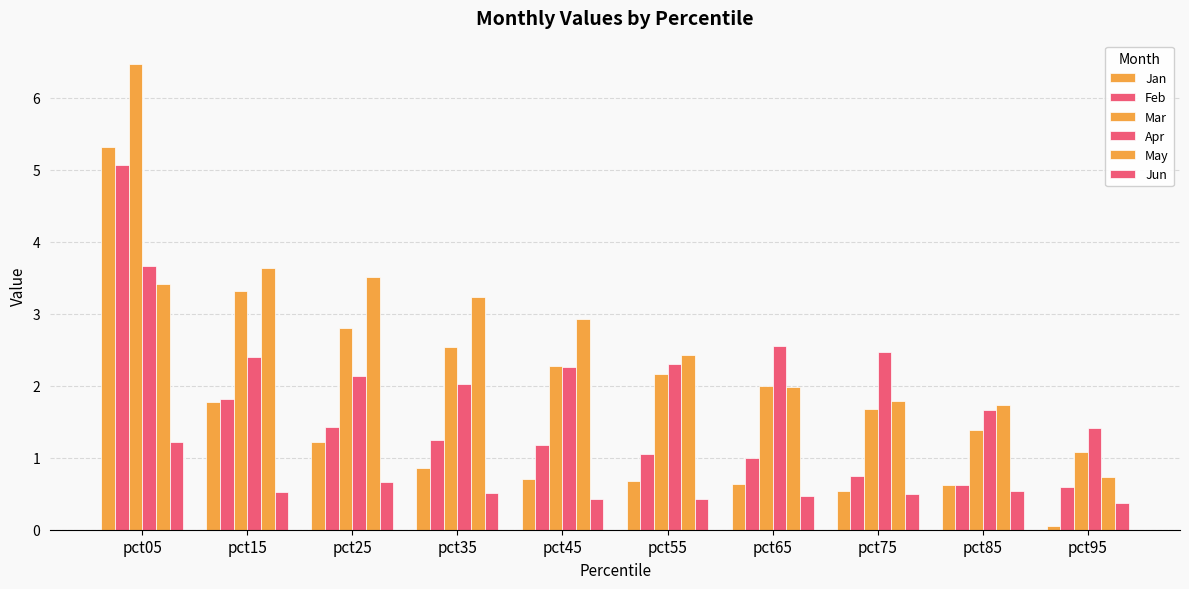

True or false: Apr has a value of 3.7 at pct05.

True